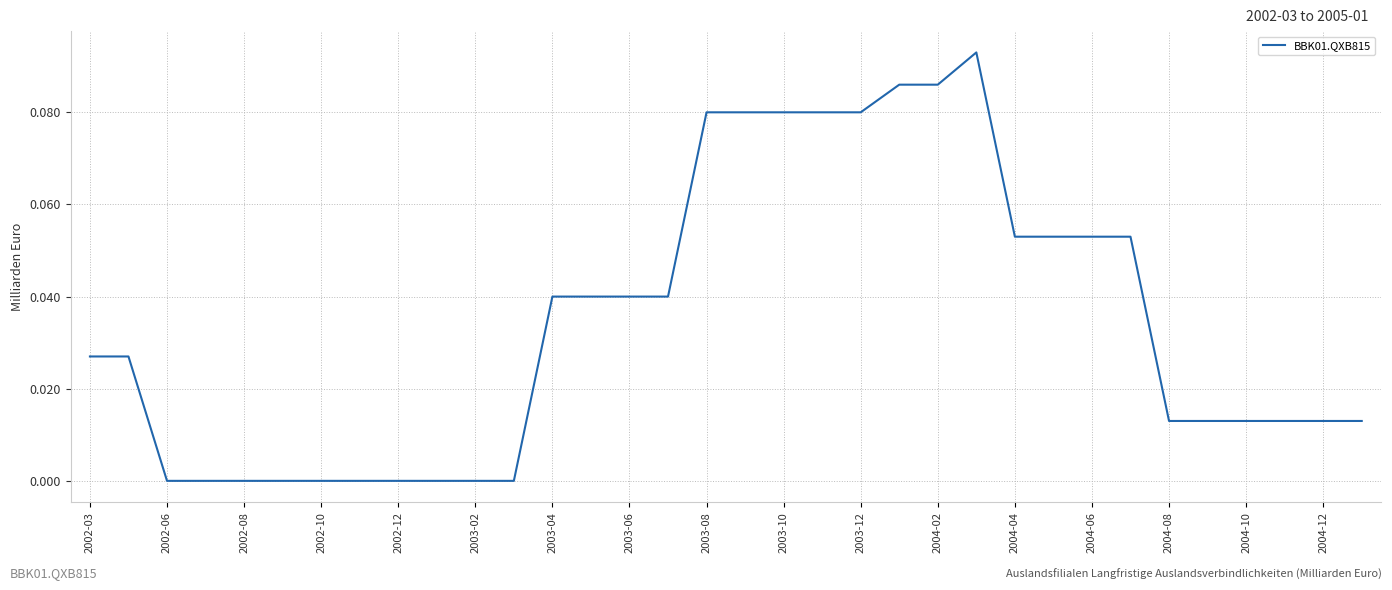

Which has a higher value, 2004-02 or 2004-10?

2004-02